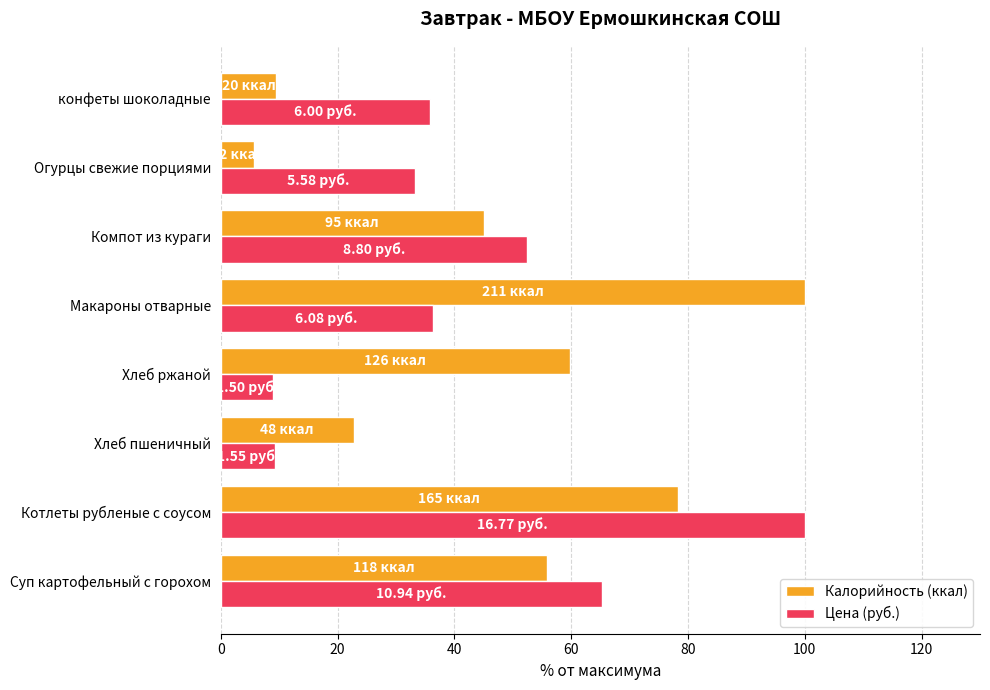

What is the spread (max minus min) of values at Суп картофельный с горохом?

9.3